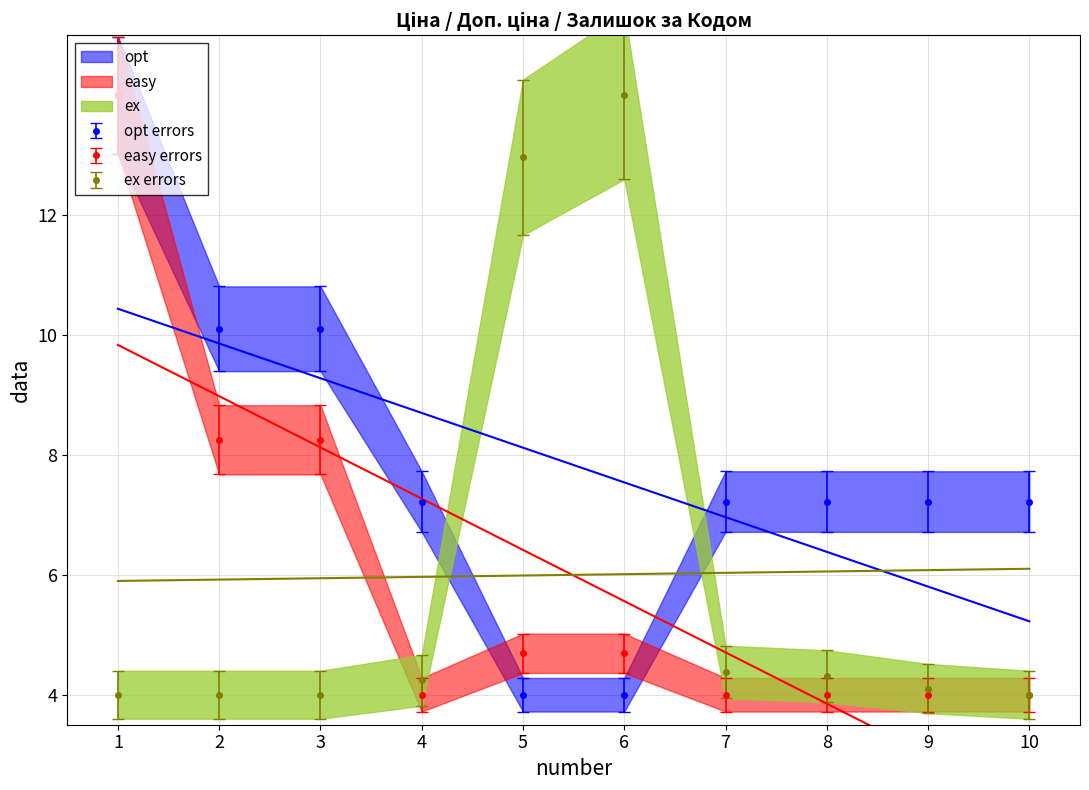

Is the value of opt errors at 7 greater than the value of ex errors at 4?

Yes